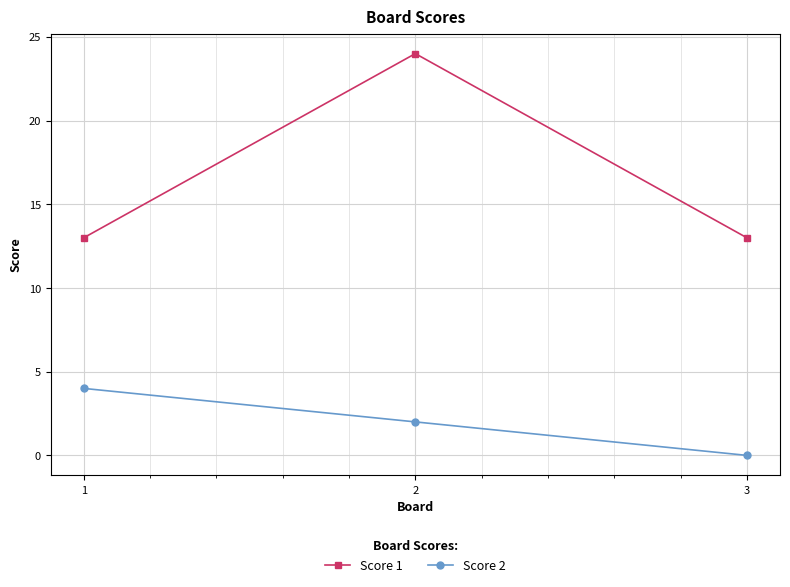

What is the total value across all series at 1?

17